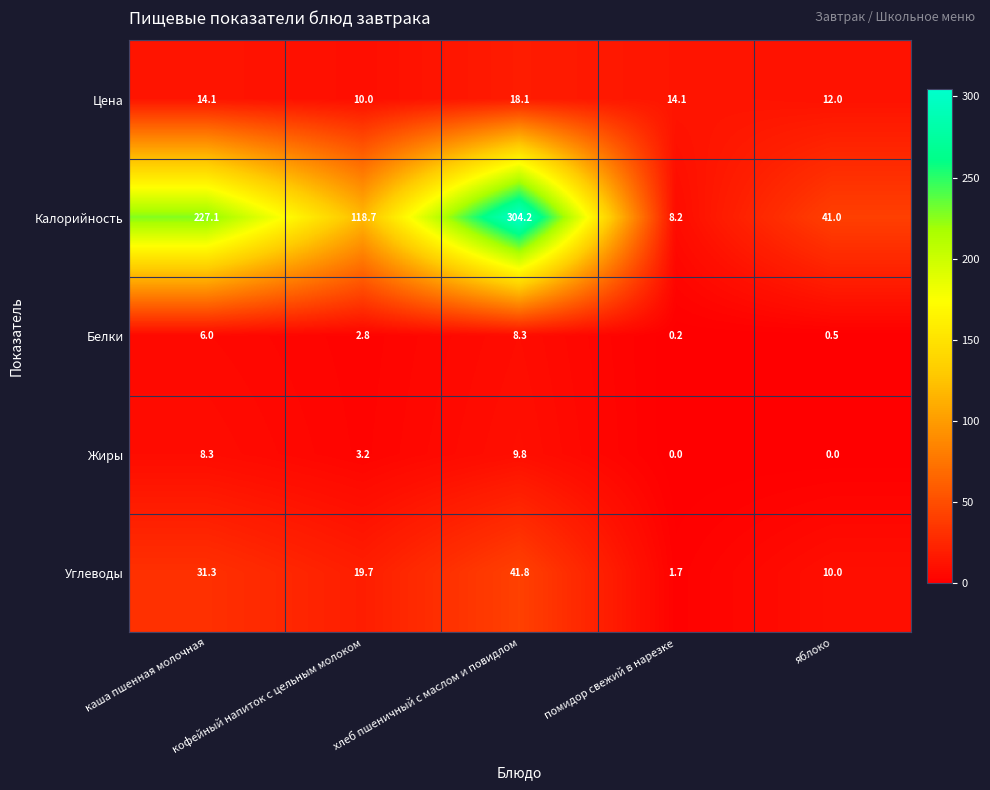

Which series has the largest range (max minus min)?

Калорийность